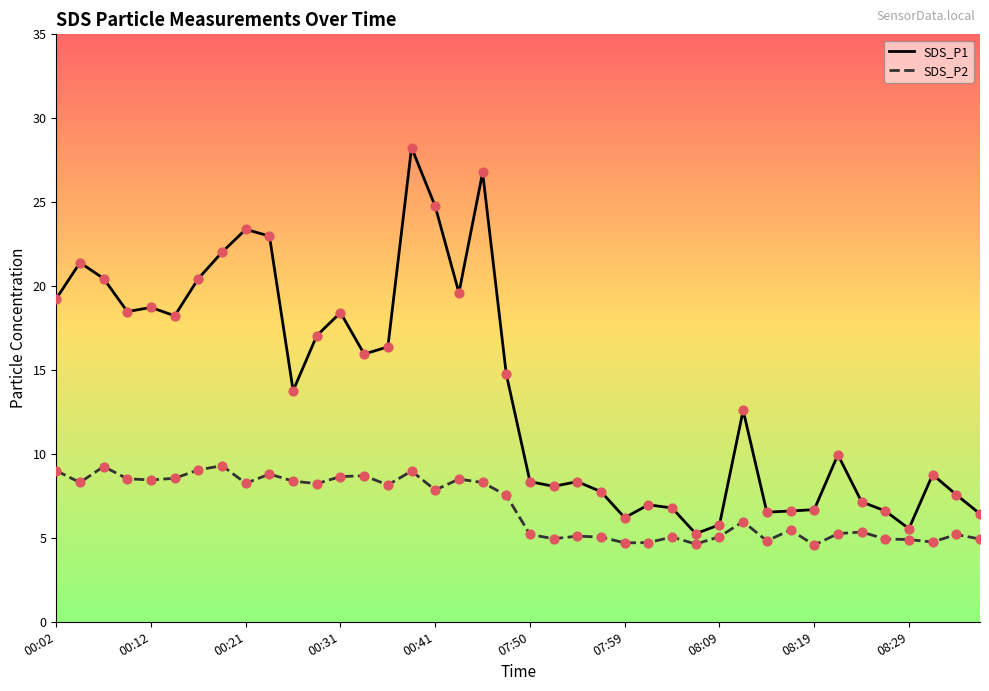

List the series in order of their overall mean, lowest first.

SDS_P2, SDS_P1